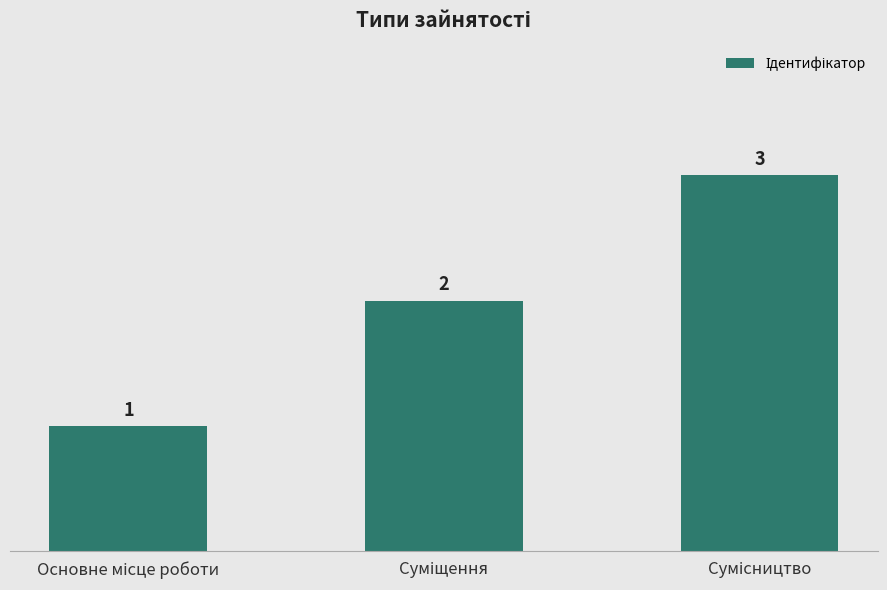

What is the sum of all values?

6